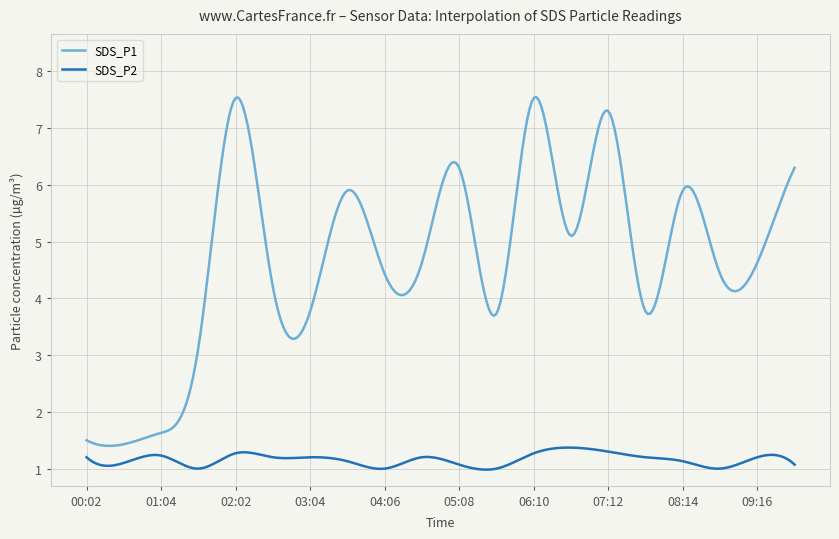

Rank the series by their average value, from lowest to highest.

SDS_P2, SDS_P1